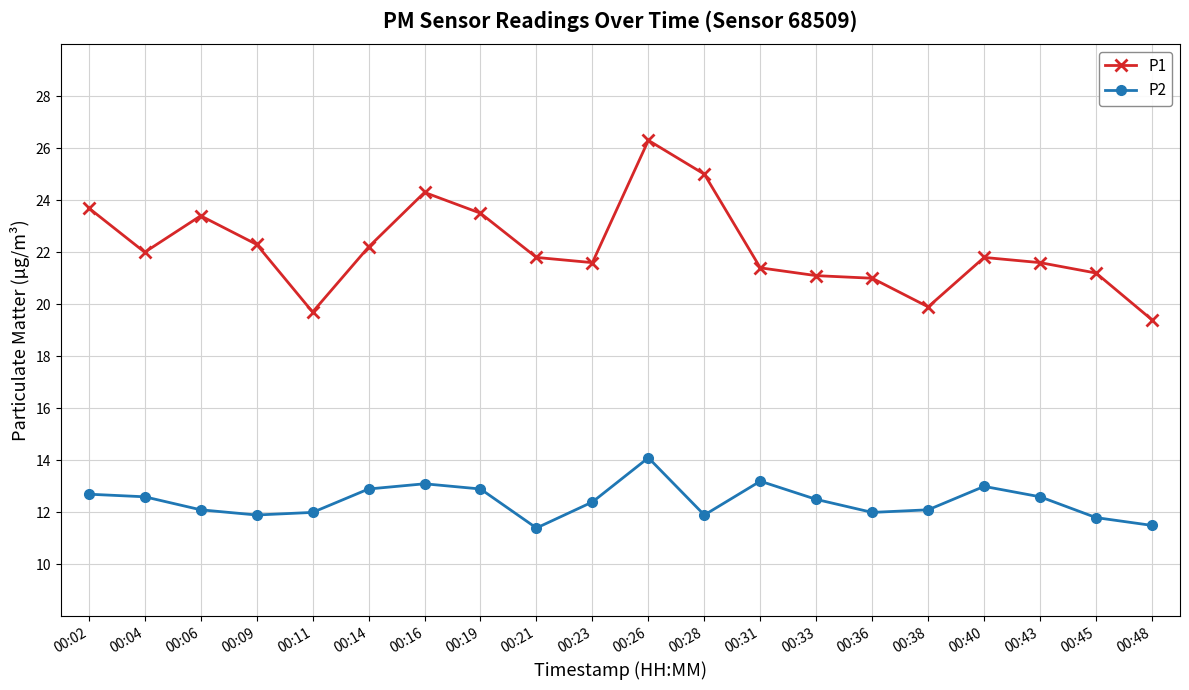

At which category is the sum across all series the highest?

00:26